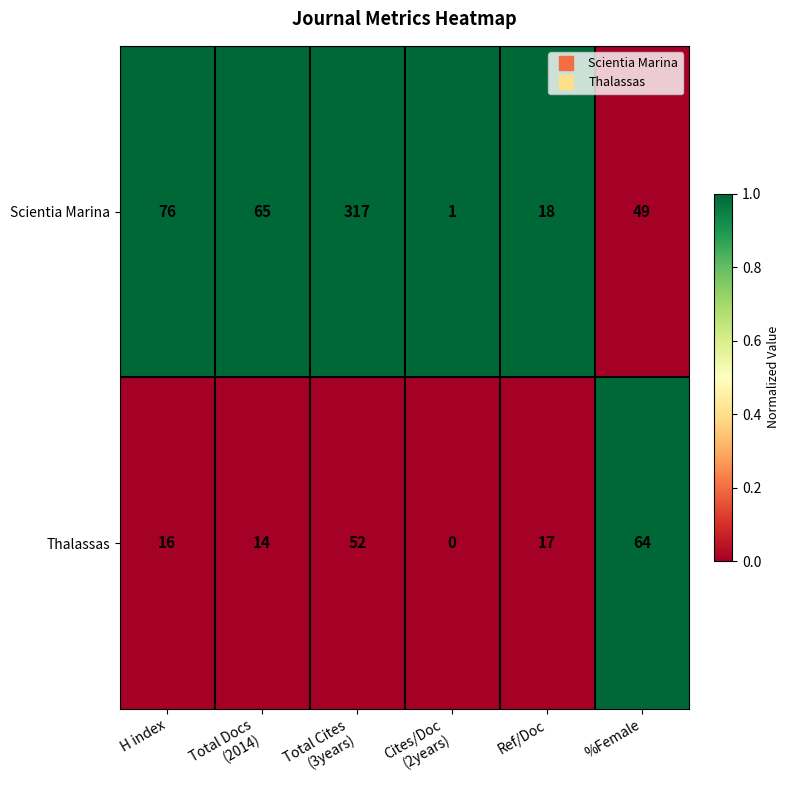

At which label is Scientia Marina closest to 159?

H index